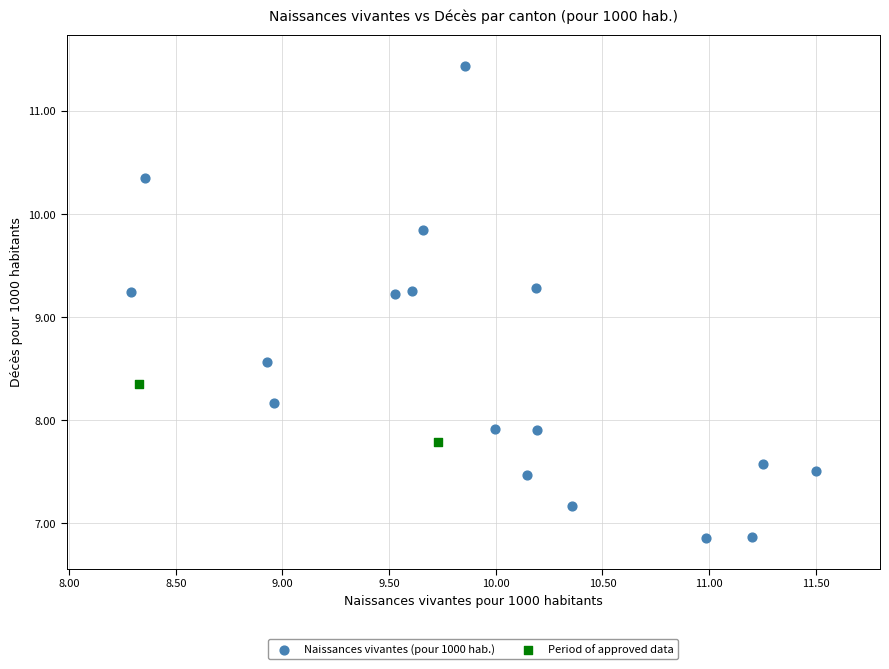

What are all the series names shown in the legend?

Naissances vivantes (pour 1000 hab.), Period of approved data